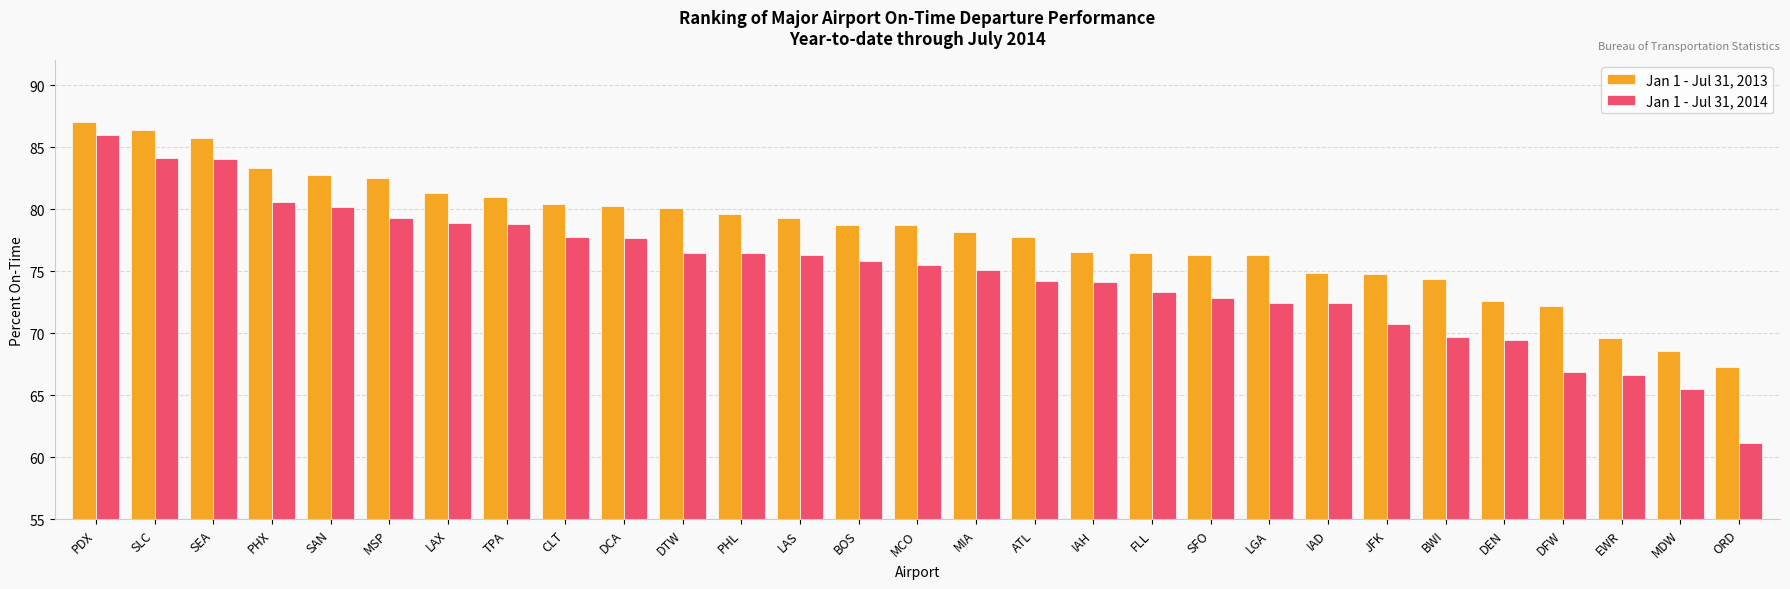

True or false: Jan 1 - Jul 31, 2013 has a value of 80.1 at DTW.

True